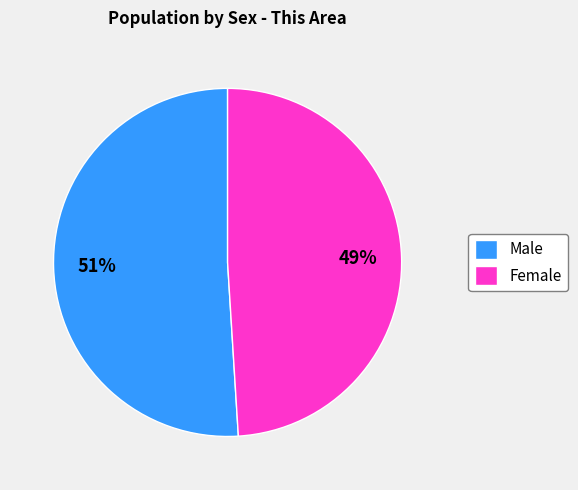

What is the smallest slice in the pie chart?

Female